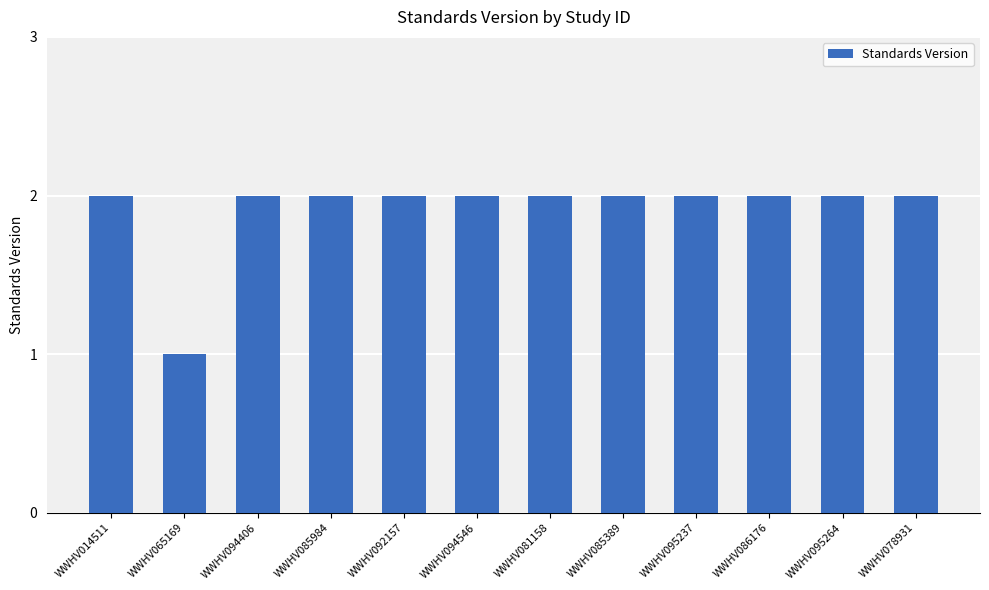

Count the number of data series in this chart.

1